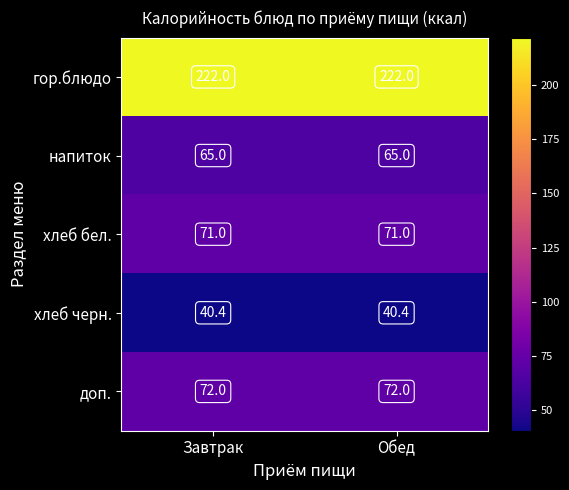

What is the spread (max minus min) of values at Обед?

181.6